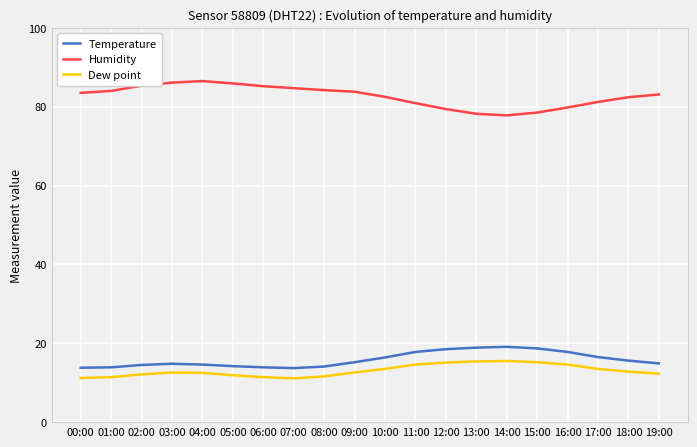

What is the highest value of the Humidity series?

86.5